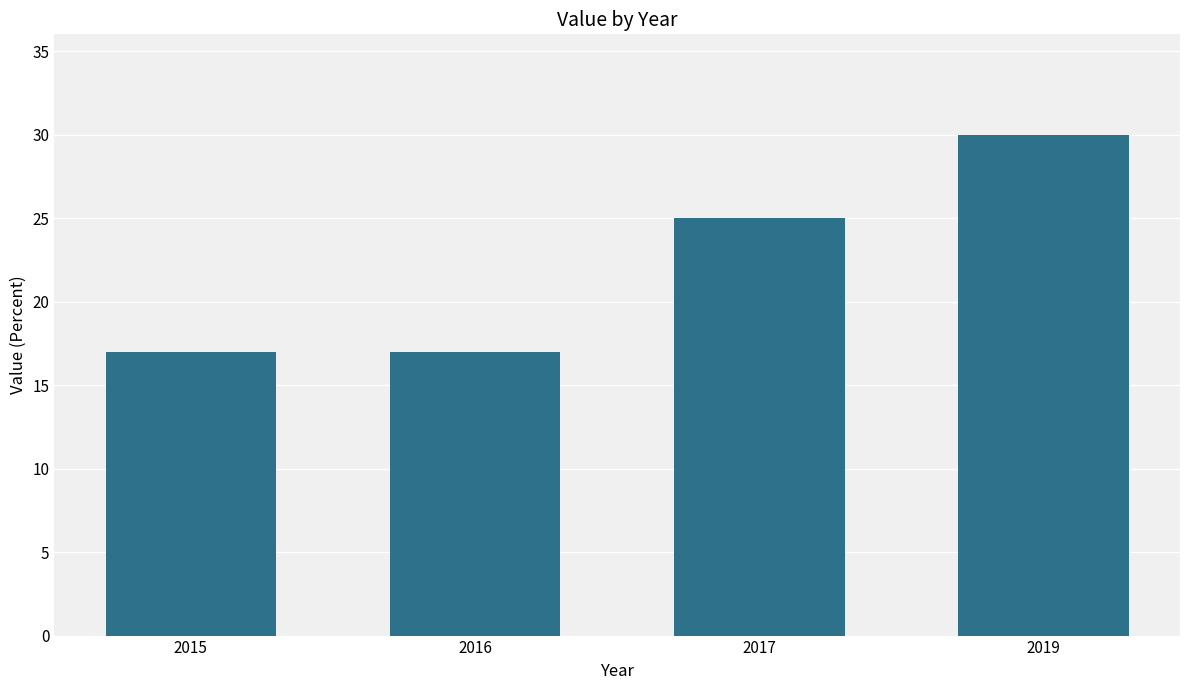

The chart shows a value of 54 at 2019. True or false?

False